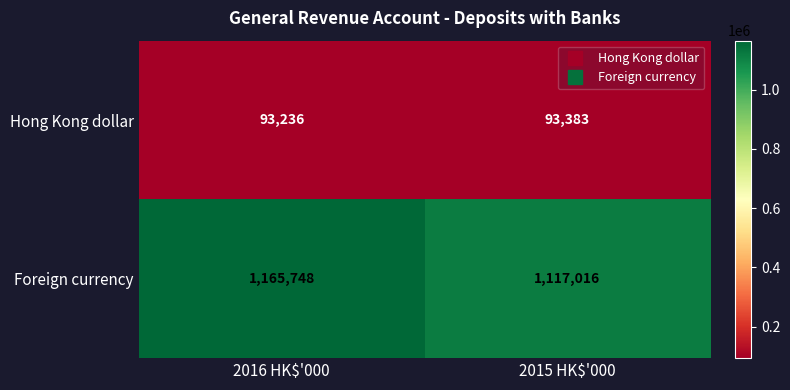

Which series has the widest spread of values?

Foreign currency